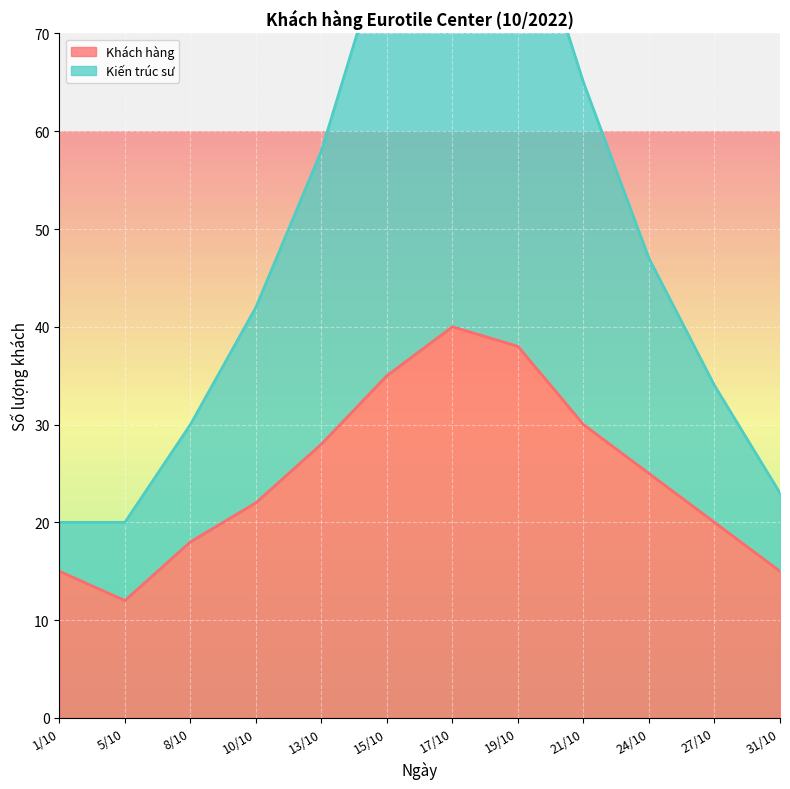

Which category has the lowest value in the Kiến trúc sư series?

1/10